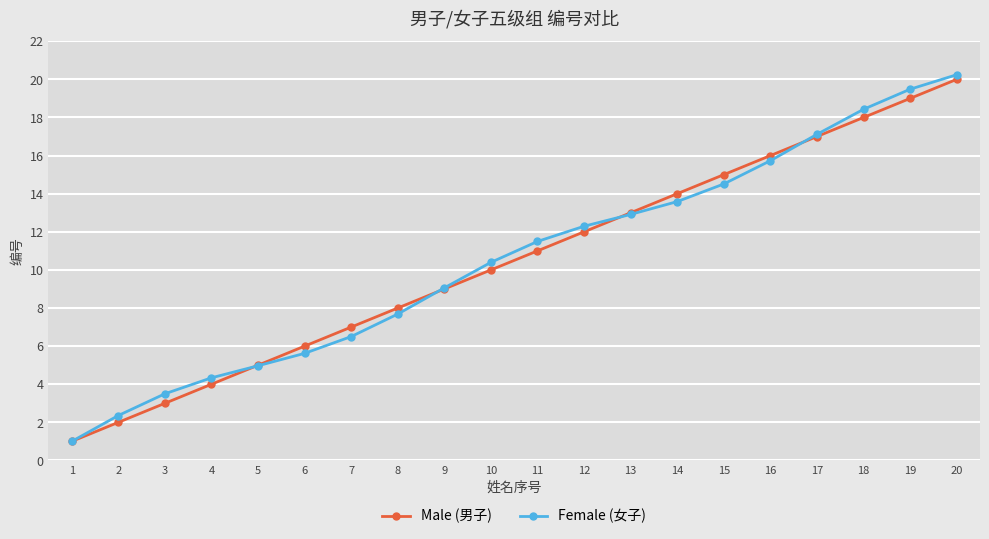

What are all the series names shown in the legend?

Male (男子), Female (女子)